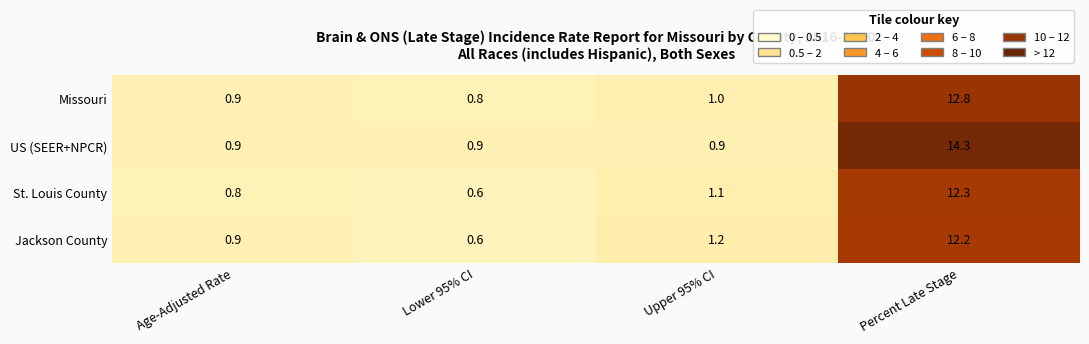

What is the average value of the Jackson County series?

3.7